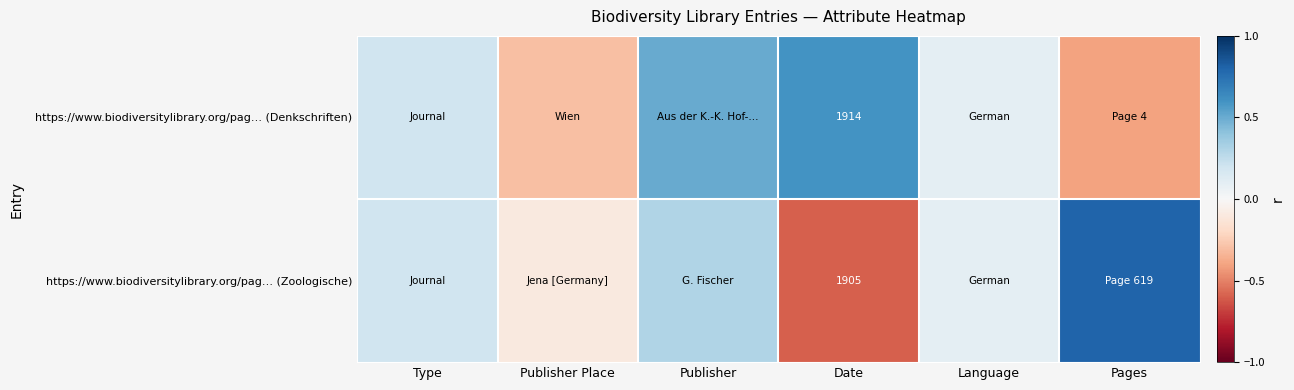

Which category has the highest value in the https://www.biodiversitylibrary.org/pag… (Denkschriften) series?

Date